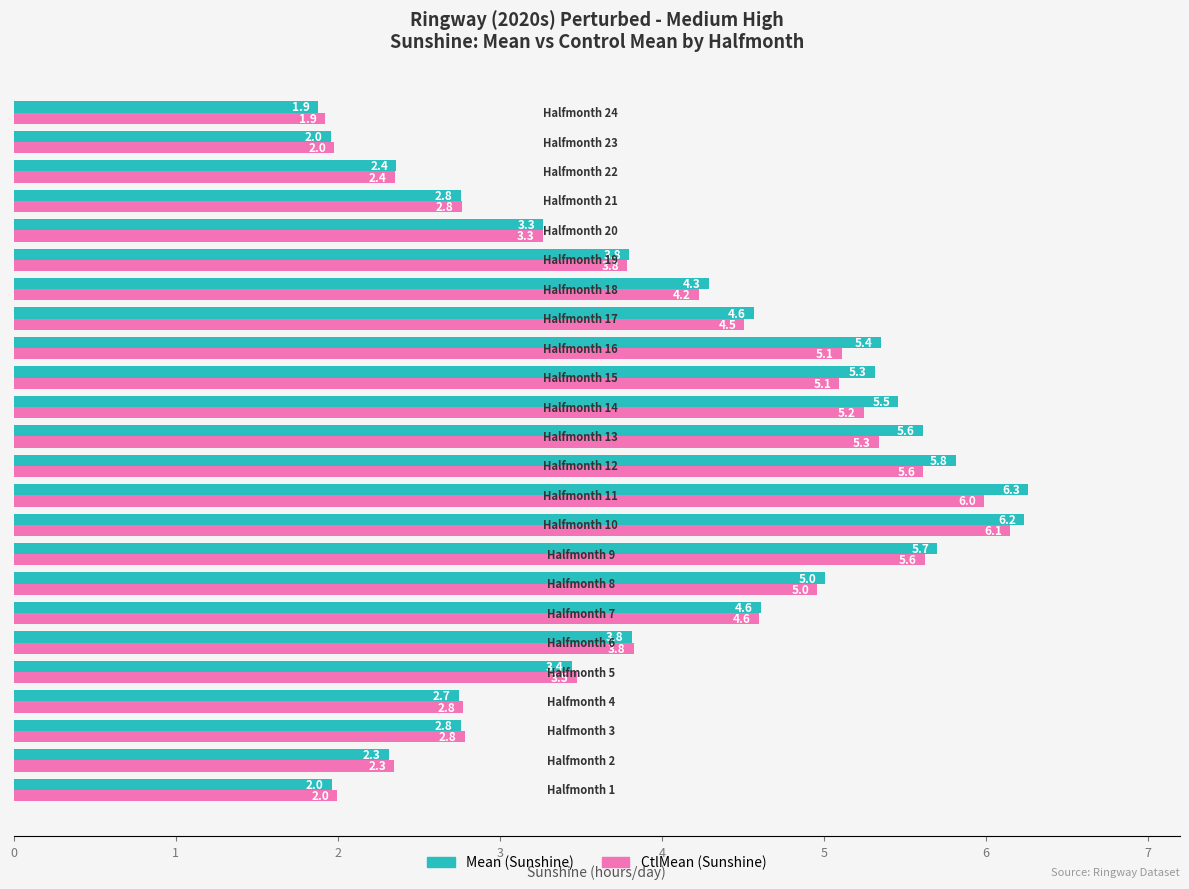

List the series in order of their overall mean, highest first.

Mean (Sunshine), CtlMean (Sunshine)